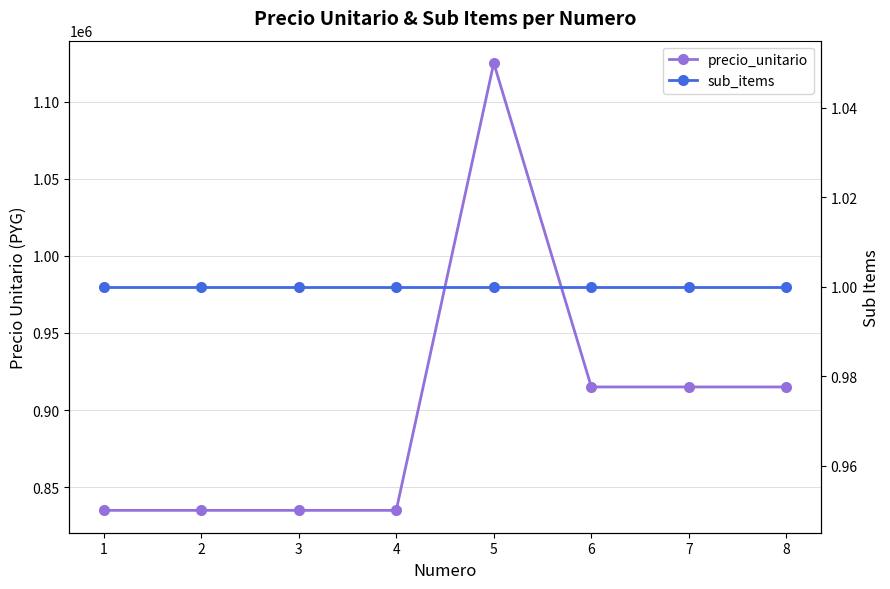

Which label corresponds to the largest value in the chart?

5